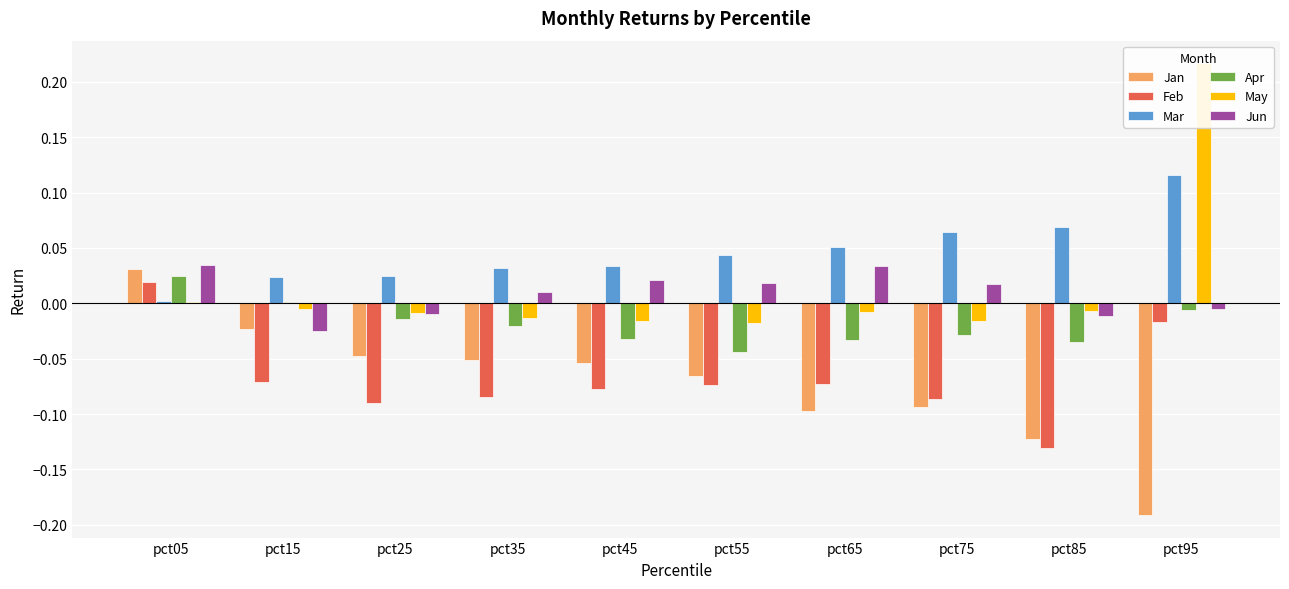

List the series in order of their peak value, lowest first.

Feb, Apr, Jan, Jun, Mar, May